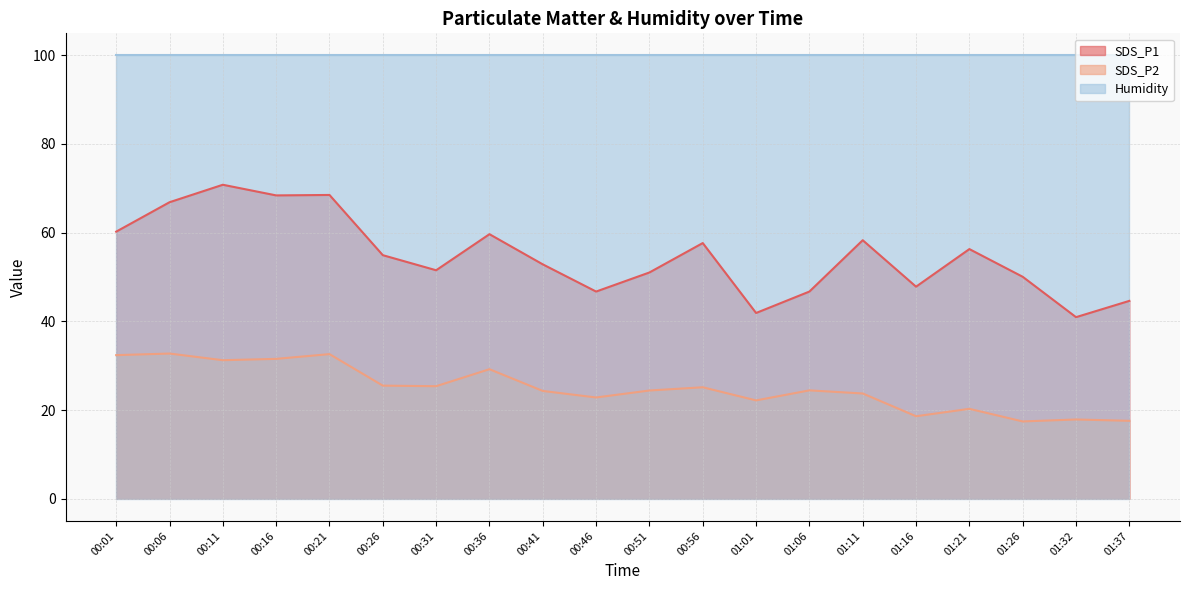

Which series has the largest total across all categories?

Humidity